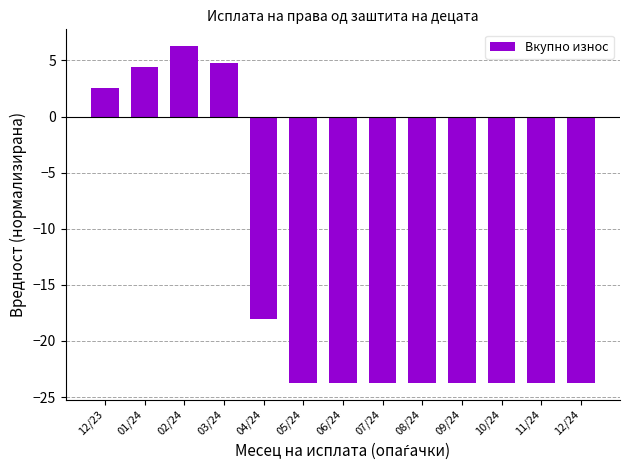

Reading right to left, what are all the values shown in this chart?

-23.7	-23.7	-23.7	-23.7	-23.7	-23.7	-23.7	-23.7	-18.0	4.8	6.3	4.4	2.6